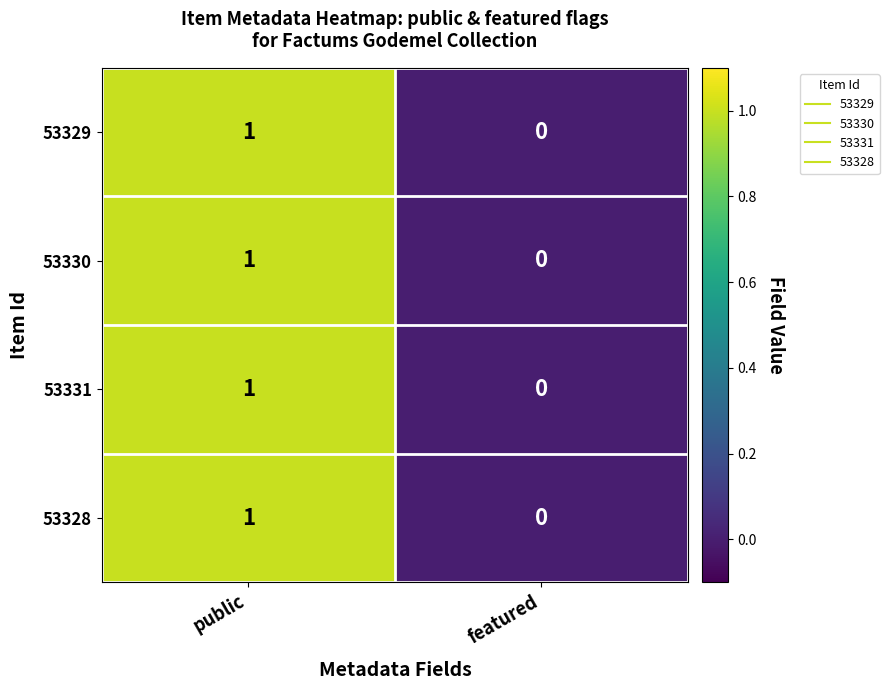

The value of 53330 at public is 1. True or false?

True